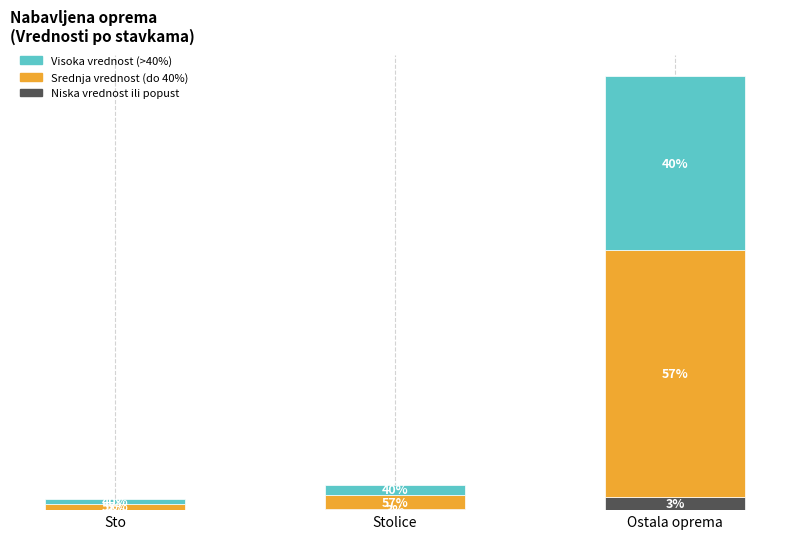

Does the chart contain stacked bars?

Yes